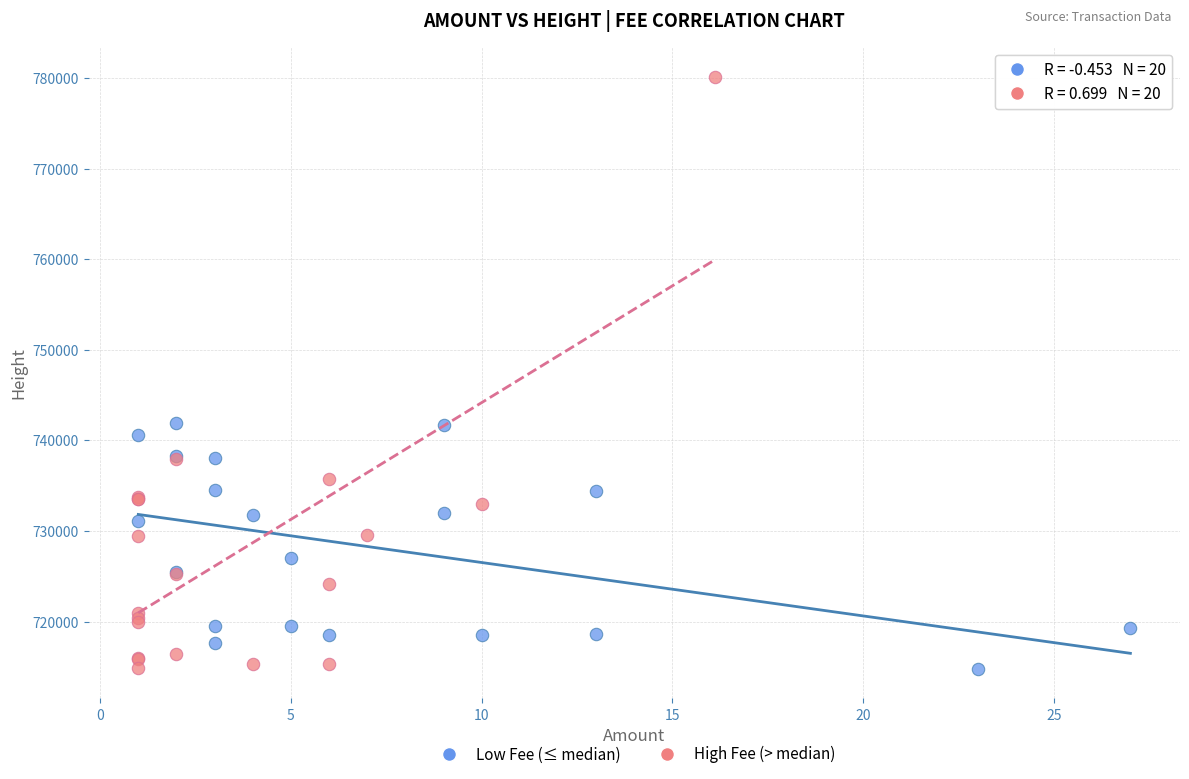

Which series has the widest spread of Y values?

High Fee (> median)